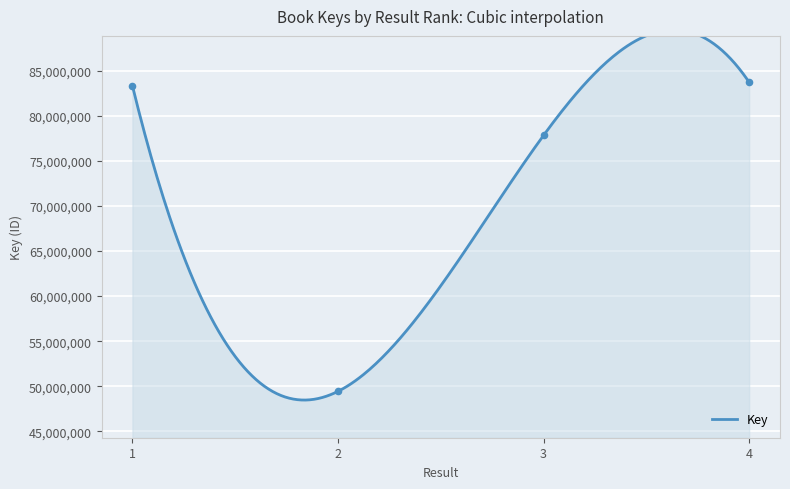

What is the change in value from 1 to 2?

-33898045